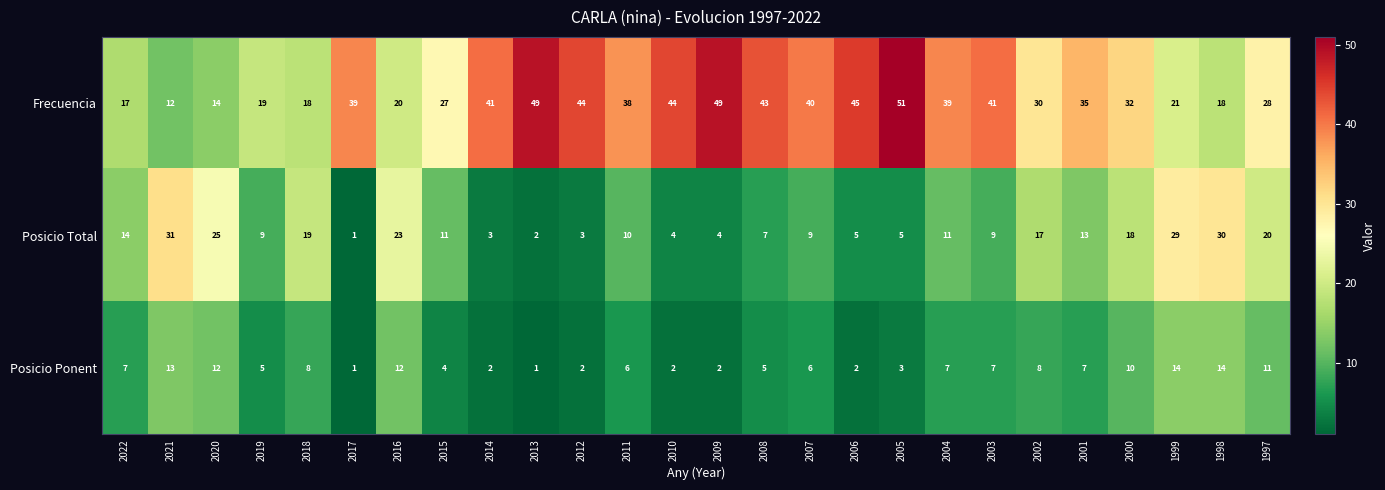

The value of Posicio Total at 2001 is 13. True or false?

True